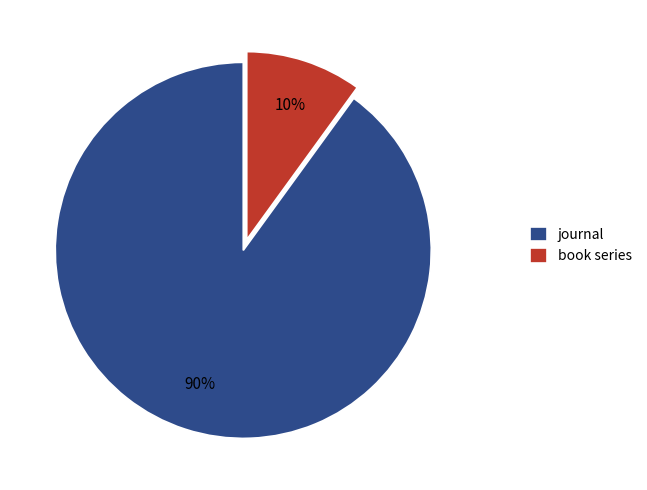

To the nearest percent, what is the difference between the book series and journal slice percentages?

80%